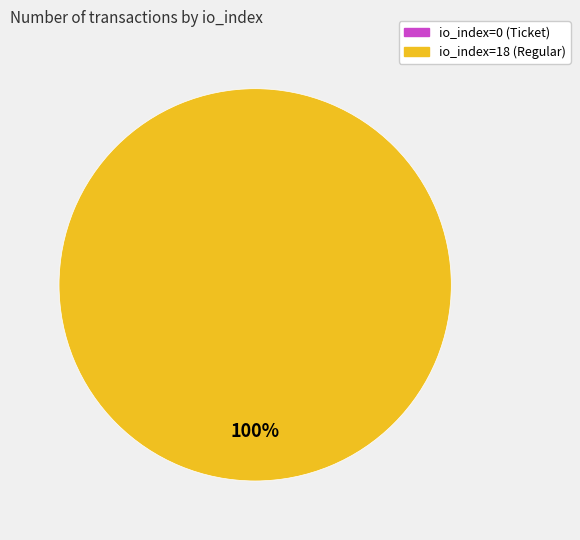

The io_index=18 (Regular) slice represents 100% of the pie. True or false?

True